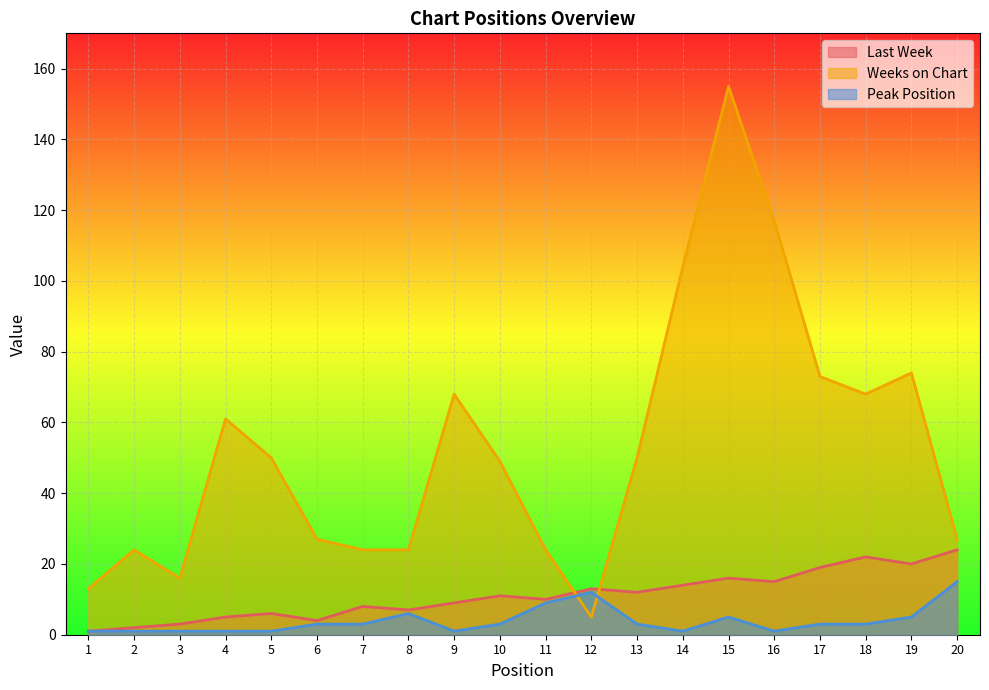

How many interior local peaks does the Weeks on Chart series have?

5